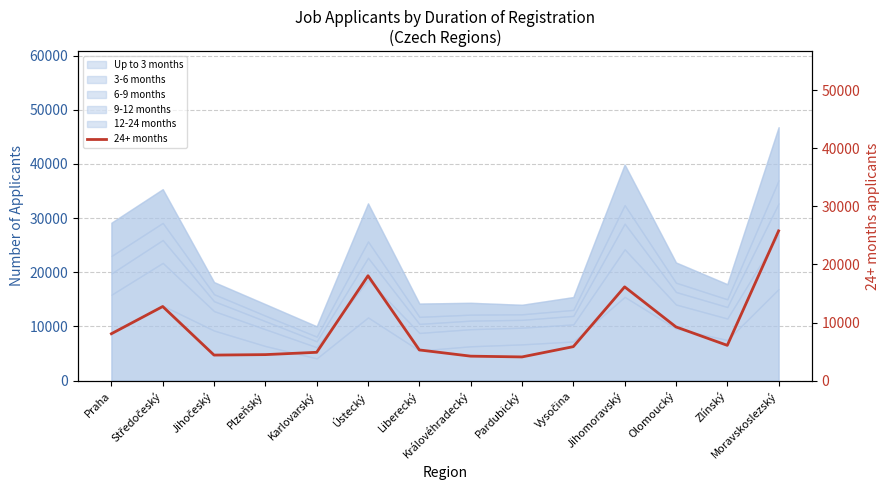

What is the approximate value at Středočeský, to the nearest 100?

12800